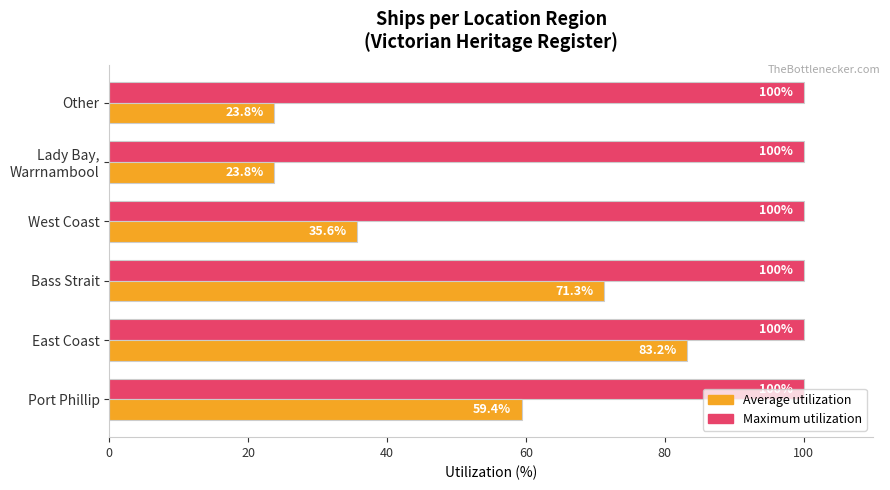

Rank the series by their average value, from highest to lowest.

Maximum utilization, Average utilization